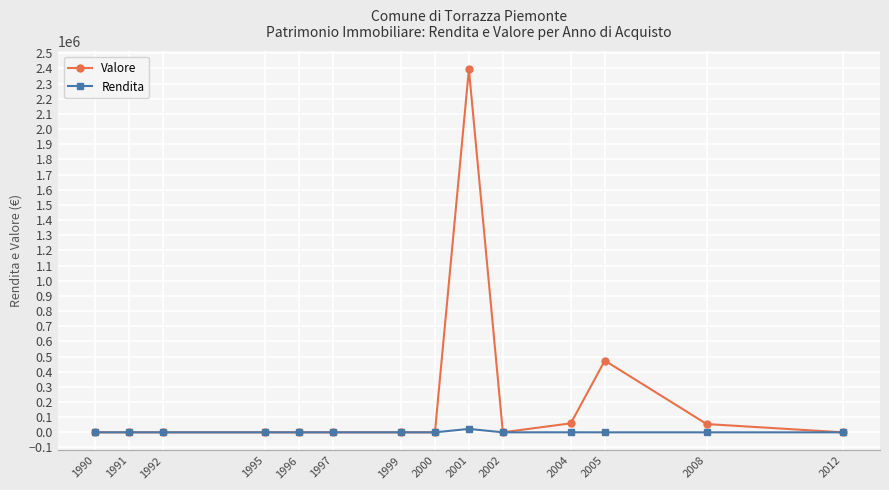

Rank the series by their average value, from highest to lowest.

Valore, Rendita